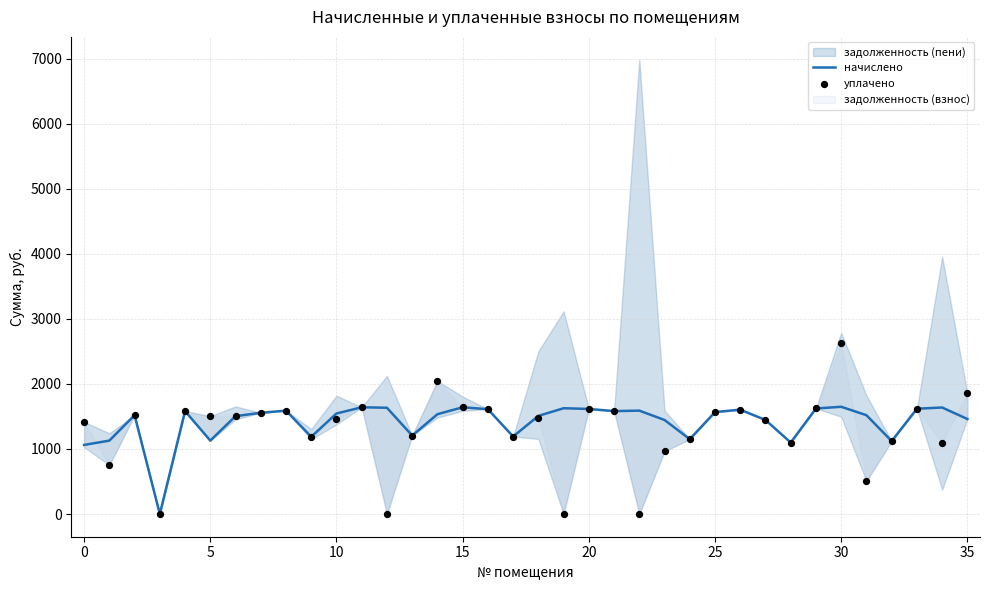

Which series has the largest total across all categories?

начислено